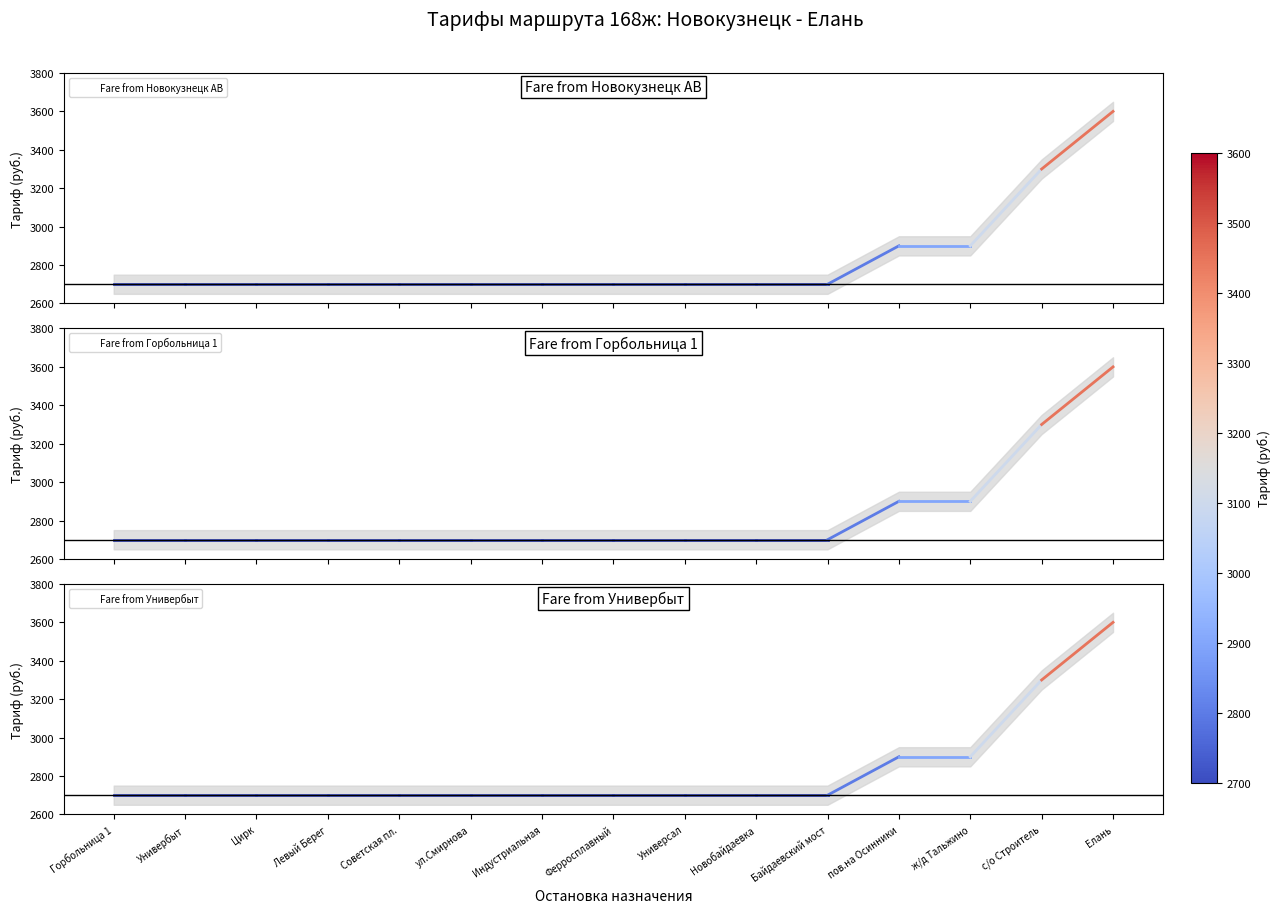

What is the sum of the Fare from Горбольница 1 values at Елань and ж/д Тальжино?

6500